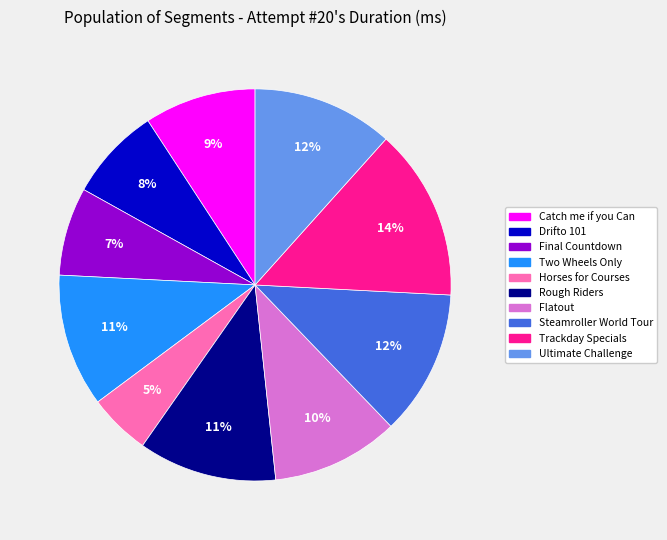

Does Two Wheels Only account for over 50% of the chart?

No